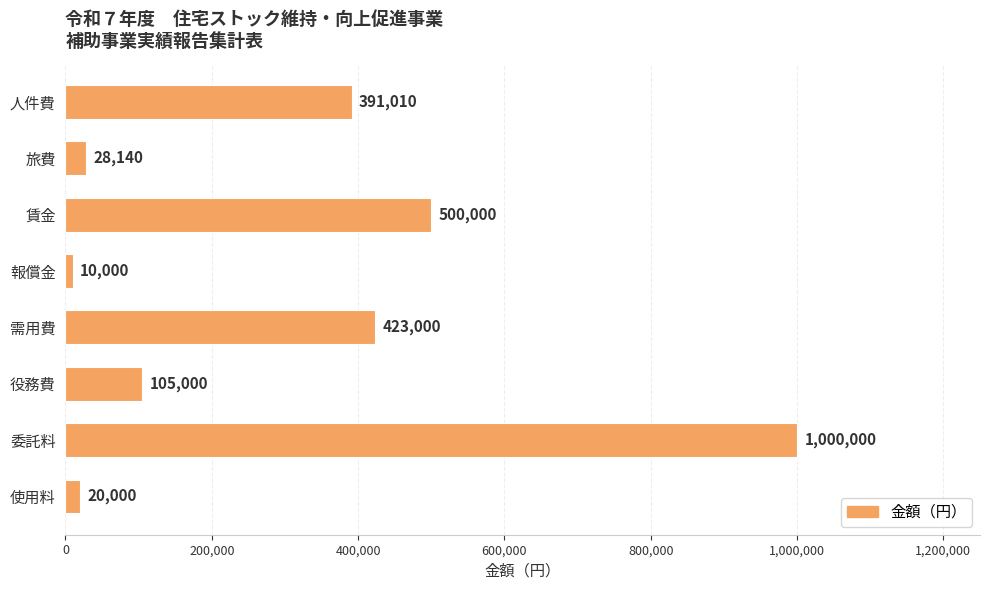

How many bars are there in total?

8